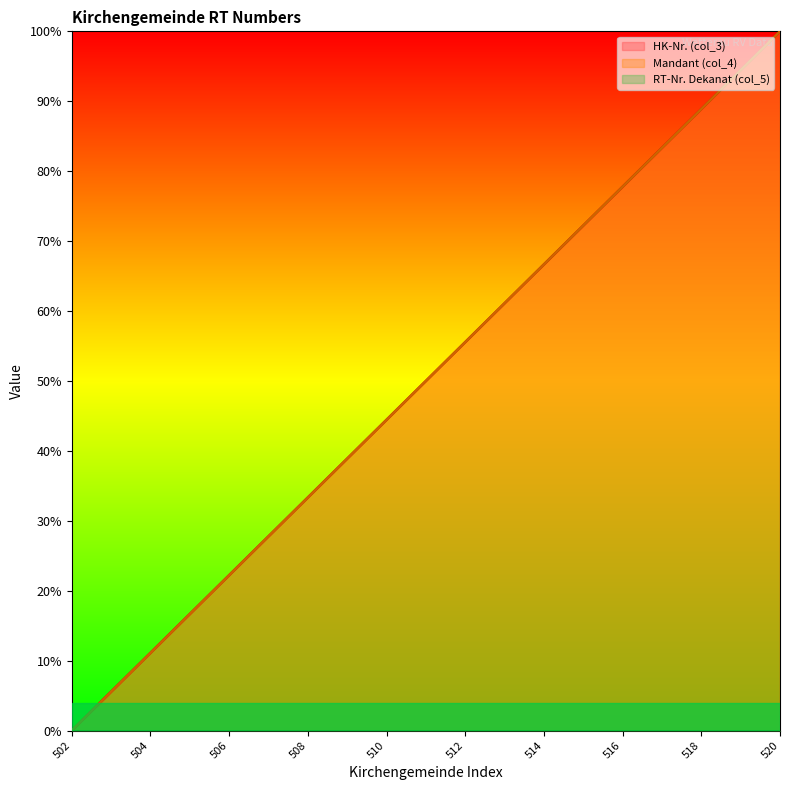

Which series changed the most between 508 and 513?

HK-Nr. (col_3)